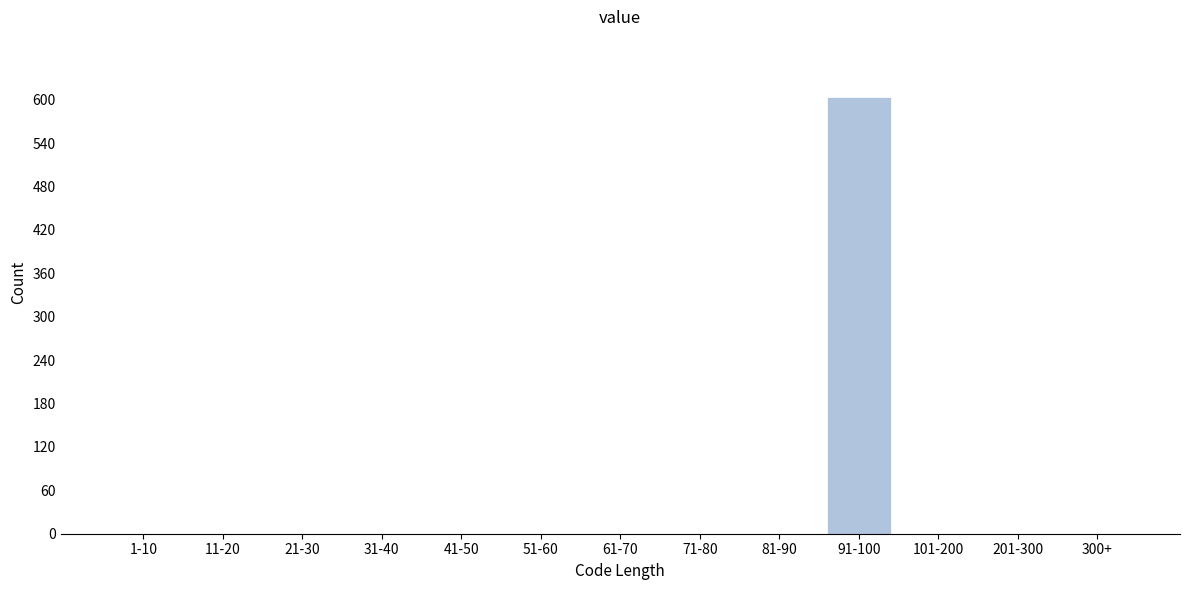

Reading left to right, extract all data points from this chart.

1-10=0	11-20=0	21-30=0	31-40=0	41-50=0	51-60=0	61-70=0	71-80=0	81-90=0	91-100=604	101-200=0	201-300=0	300+=0